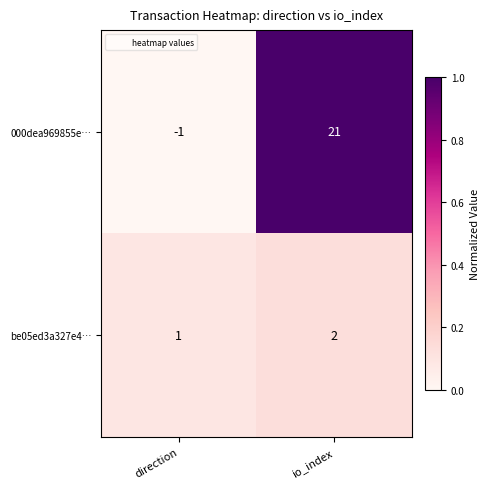

Rank the series by their maximum value, from highest to lowest.

000dea969855e…, be05ed3a327e4…